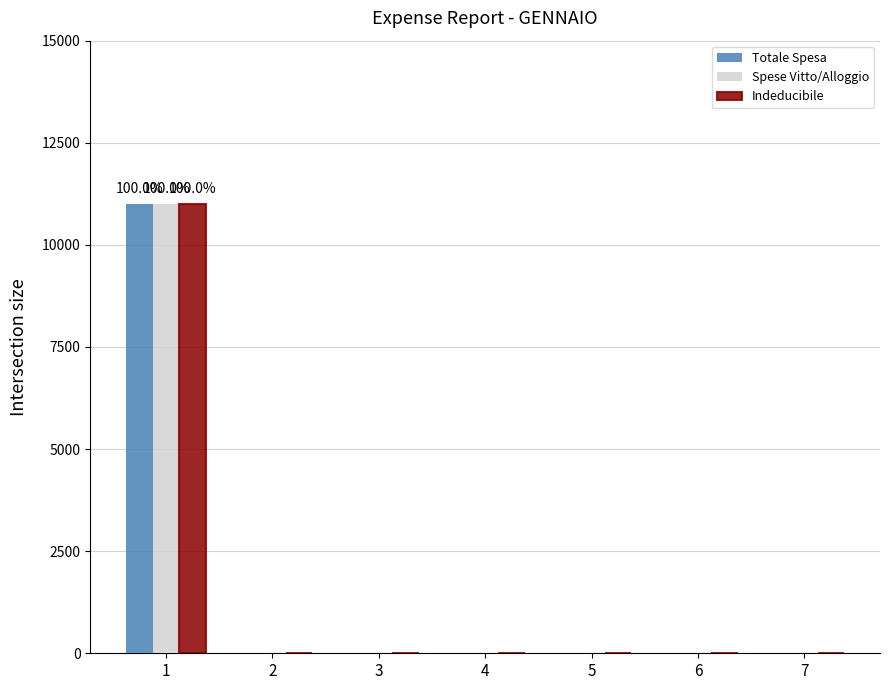

The Indeducibile series shows 11 at 1. True or false?

True